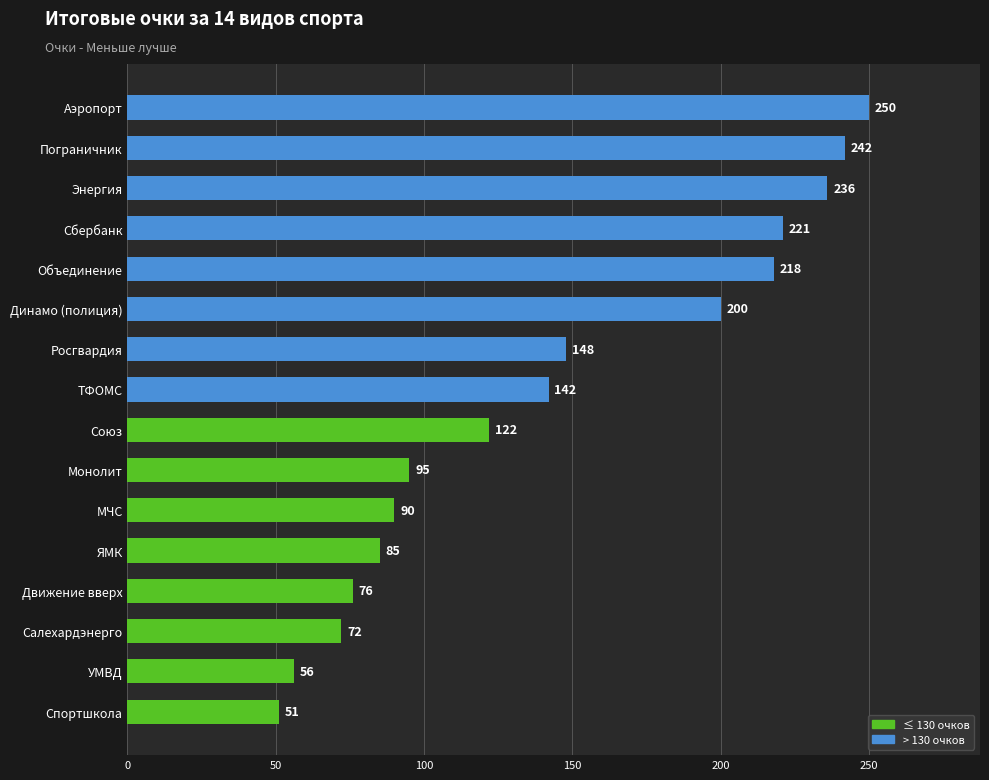

Reading bottom to top, transcribe all the data shown in this chart.

Спортшкола=51	УМВД=56	Салехардэнерго=72	Движение вверх=76	ЯМК=85	МЧС=90	Монолит=95	Союз=122	ТФОМС=142	Росгвардия=148	Динамо (полиция)=200	Объединение=218	Сбербанк=221	Энергия=236	Пограничник=242	Аэропорт=250